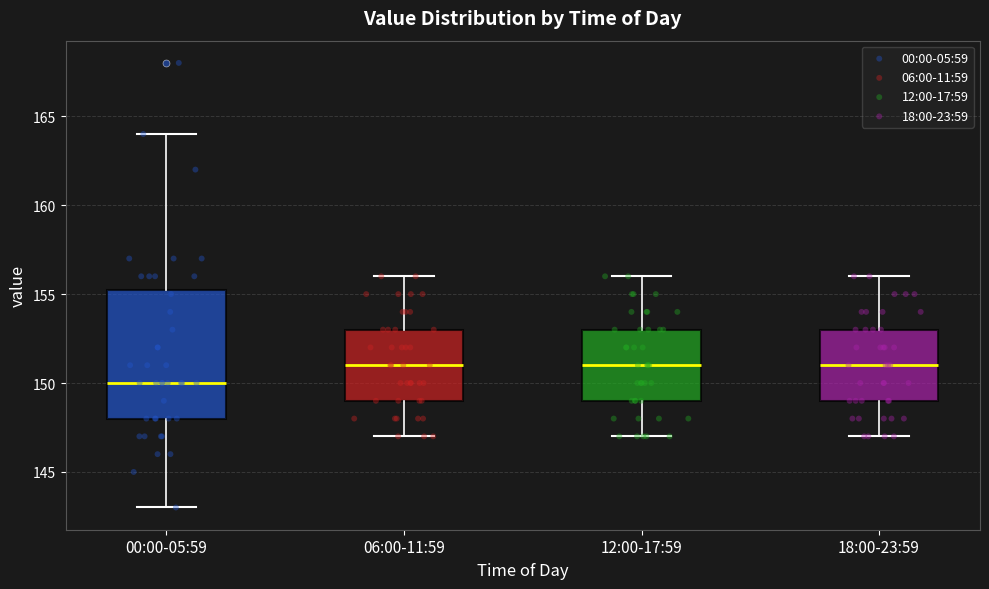

Which box has the lowest median line?

00:00-05:59